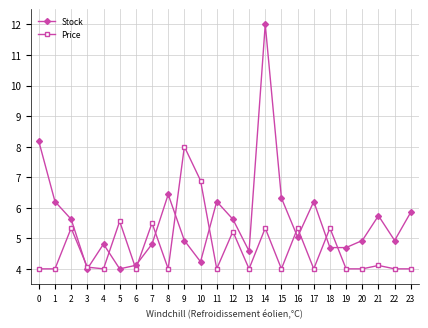

What is the value of the Price point at the 9th from the left?

4.0